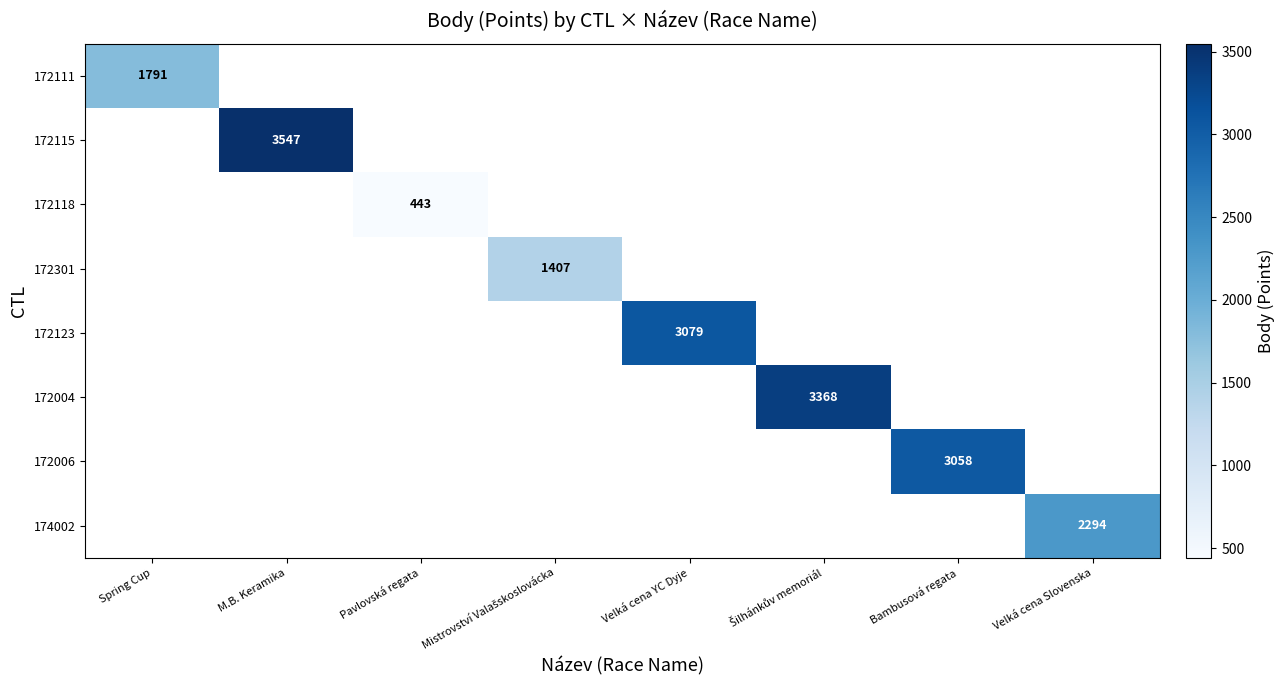

Is it true that 172118 equals 627 at Pavlovská regata?

False